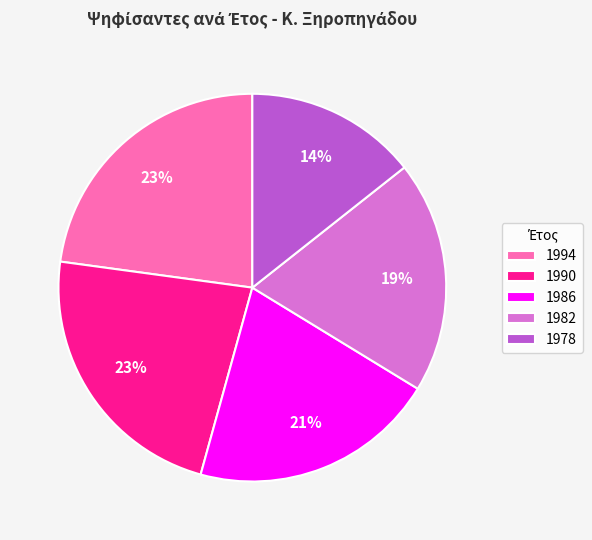

To the nearest percent, what is the combined percentage of 1978 and 1986?

35%